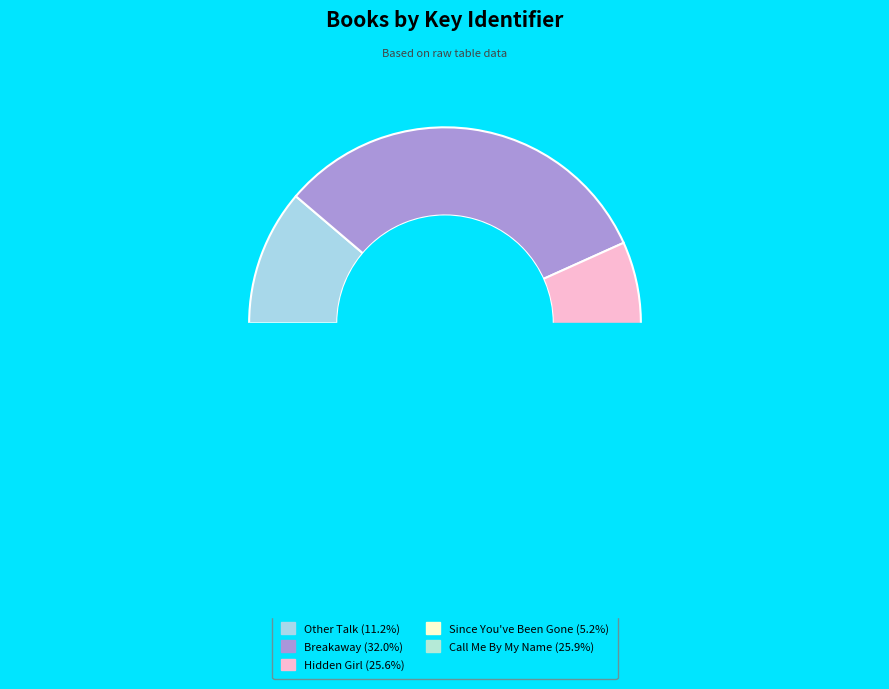

Which has a higher value, Call Me By My Name or Since You've Been Gone?

Call Me By My Name